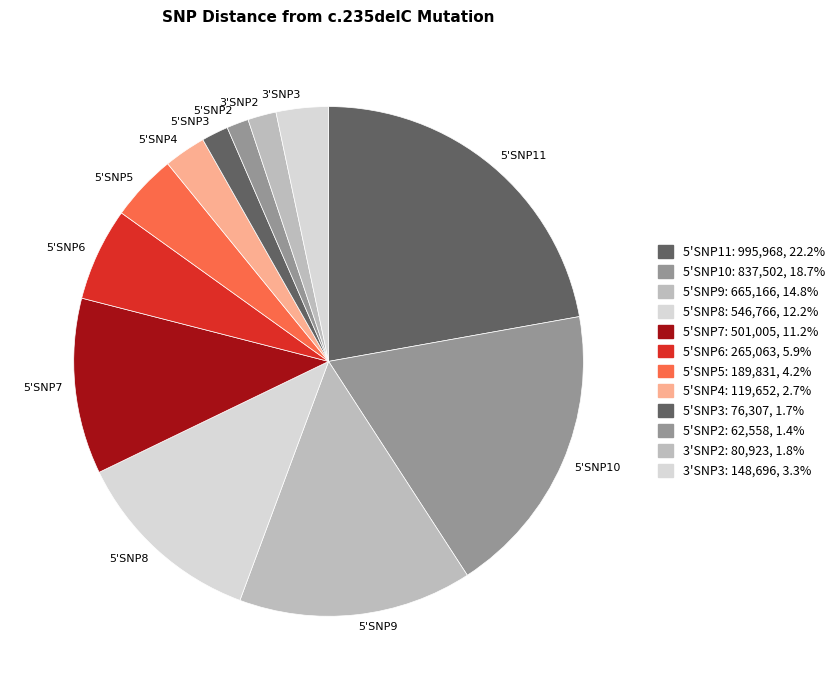

Is the sum of 5'SNP6 and 5'SNP8 greater than half?

No